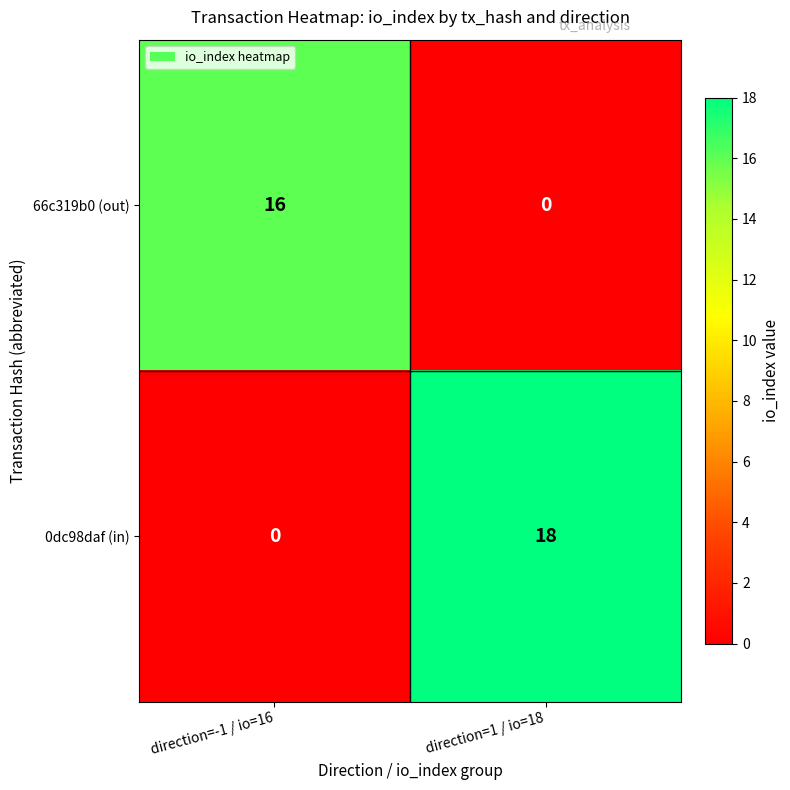

How many series are shown in this chart?

2